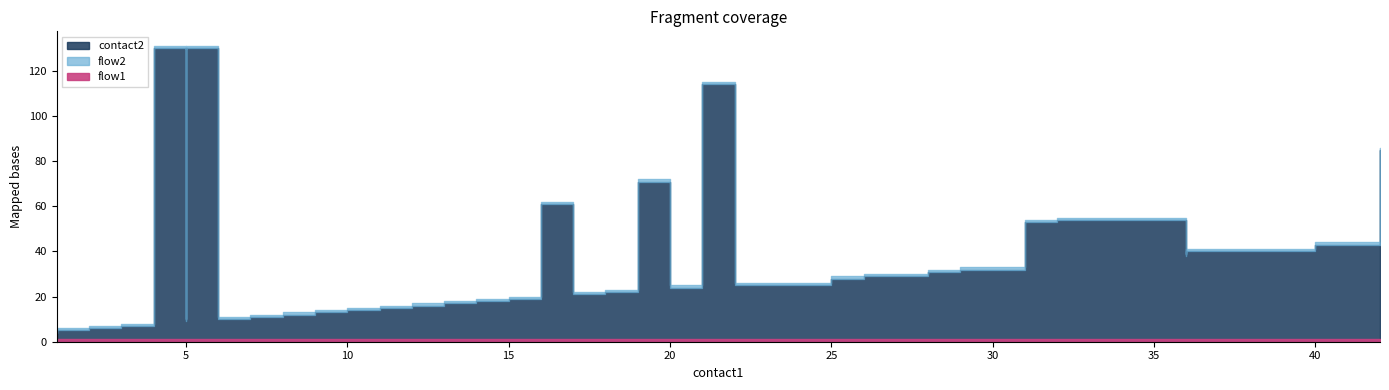

What is the average value of the contact2 series?

34